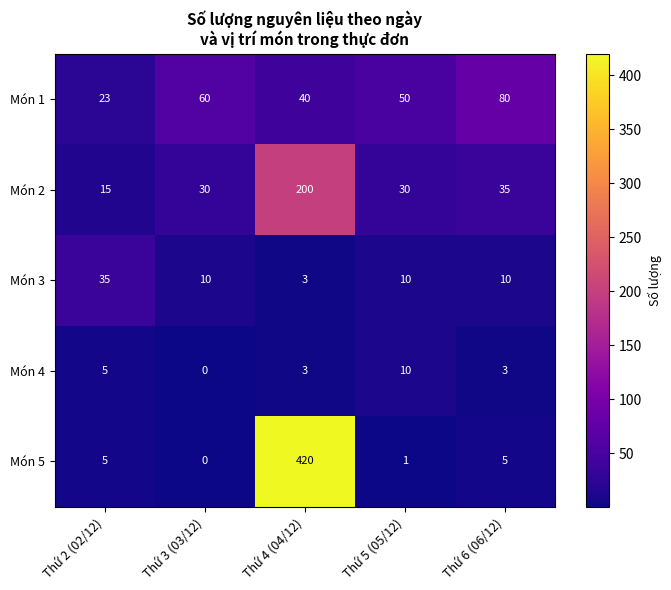

How many distinct data groups are displayed?

5